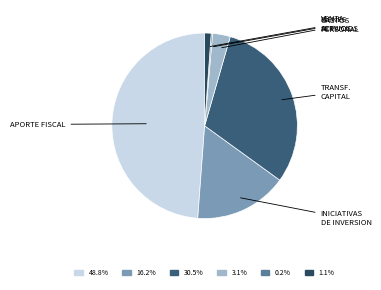

Is there a majority slice in this chart?

No